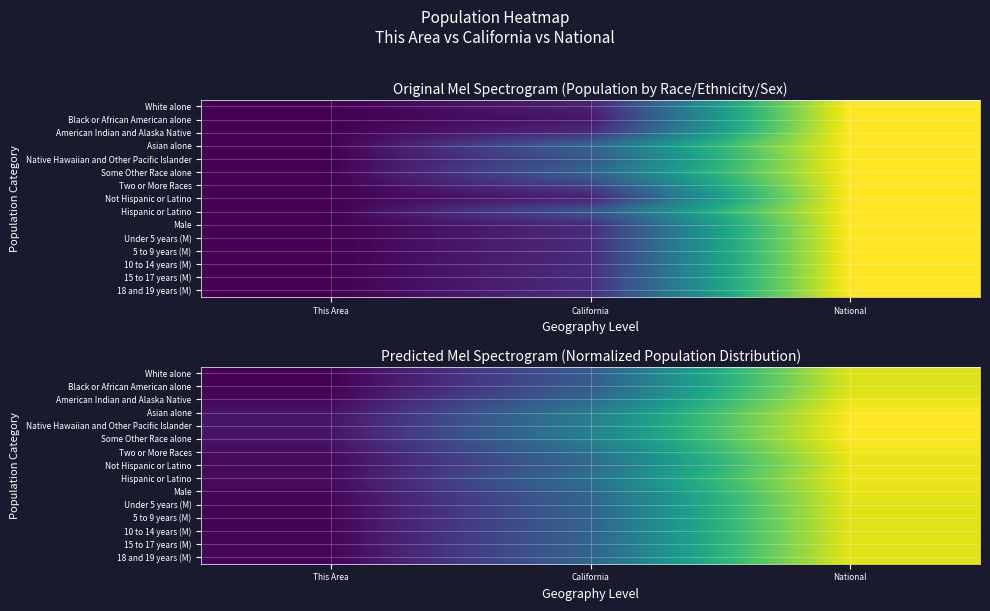

Which category has the highest value in the 18 and 19 years (M) series?

National